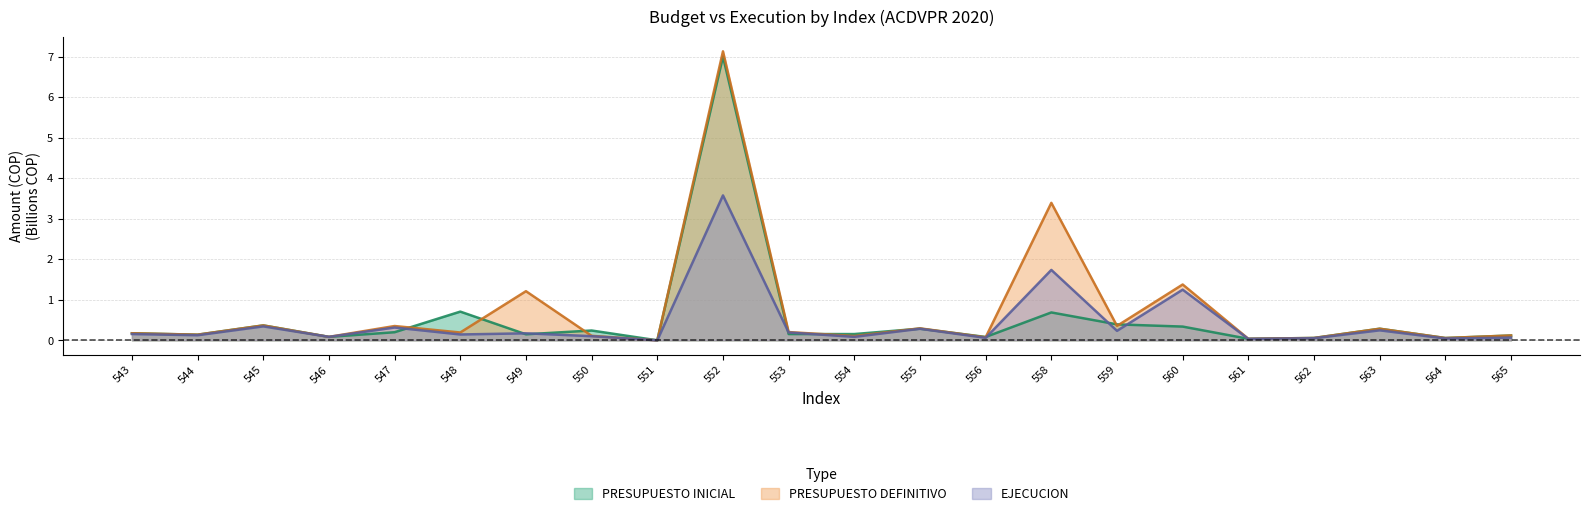

Which has a higher value, 543 or 555?

555